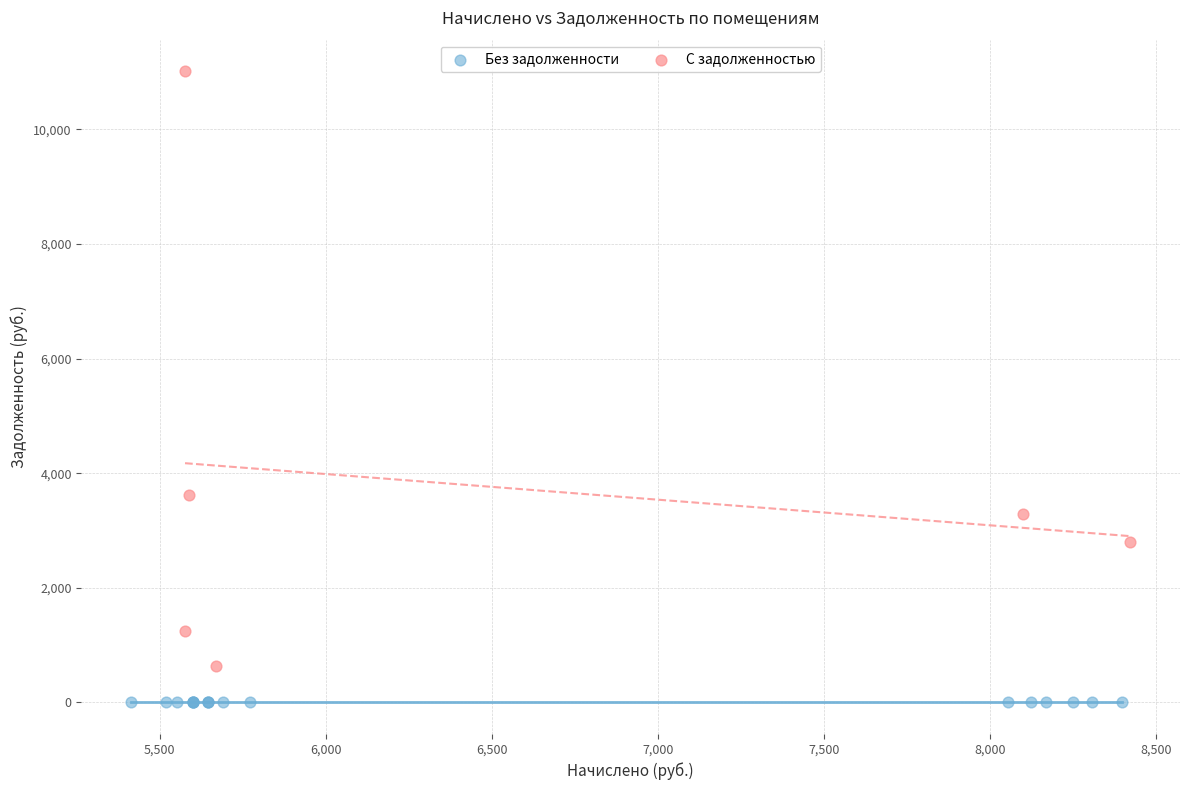

Which series contains the lowest Y value?

Без задолженности